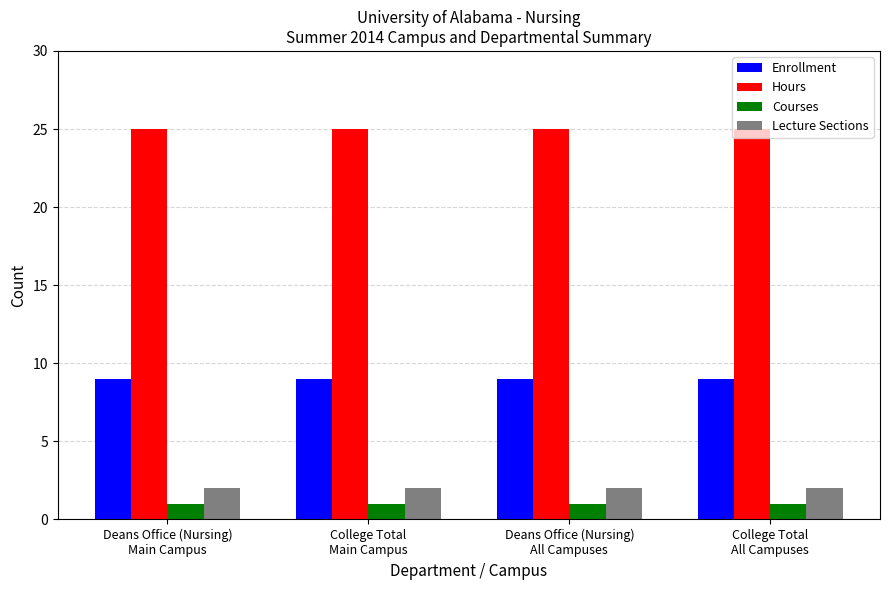

Reading right to left, what are all the values shown in this chart?

Enrollment: College Total
All Campuses=9	Deans Office (Nursing)
All Campuses=9	College Total
Main Campus=9	Deans Office (Nursing)
Main Campus=9
Hours: College Total
All Campuses=25	Deans Office (Nursing)
All Campuses=25	College Total
Main Campus=25	Deans Office (Nursing)
Main Campus=25
Courses: College Total
All Campuses=1	Deans Office (Nursing)
All Campuses=1	College Total
Main Campus=1	Deans Office (Nursing)
Main Campus=1
Lecture Sections: College Total
All Campuses=2	Deans Office (Nursing)
All Campuses=2	College Total
Main Campus=2	Deans Office (Nursing)
Main Campus=2